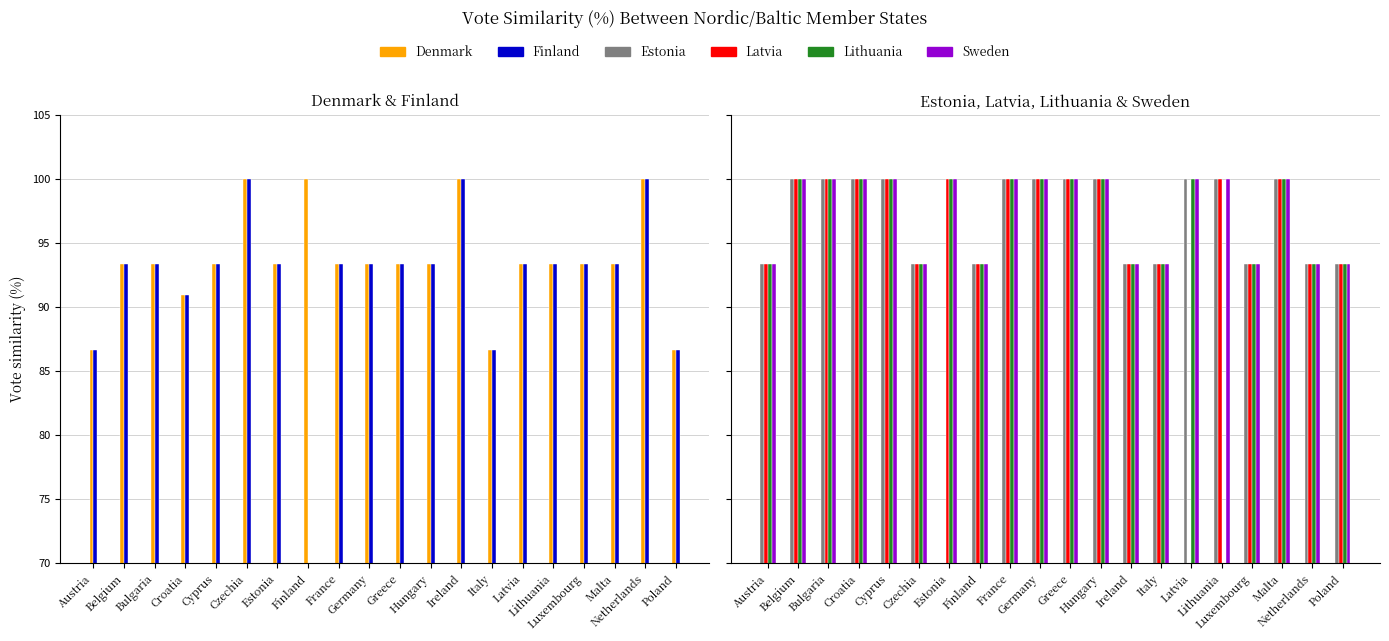

At how many categories does at least one series exceed 4?

20